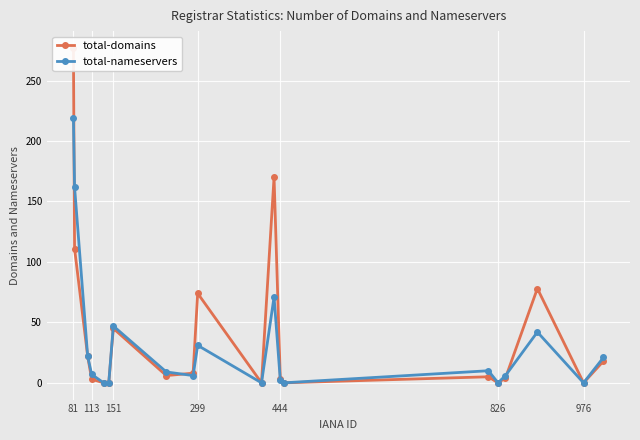

What is the highest value of the total-nameservers series?

219